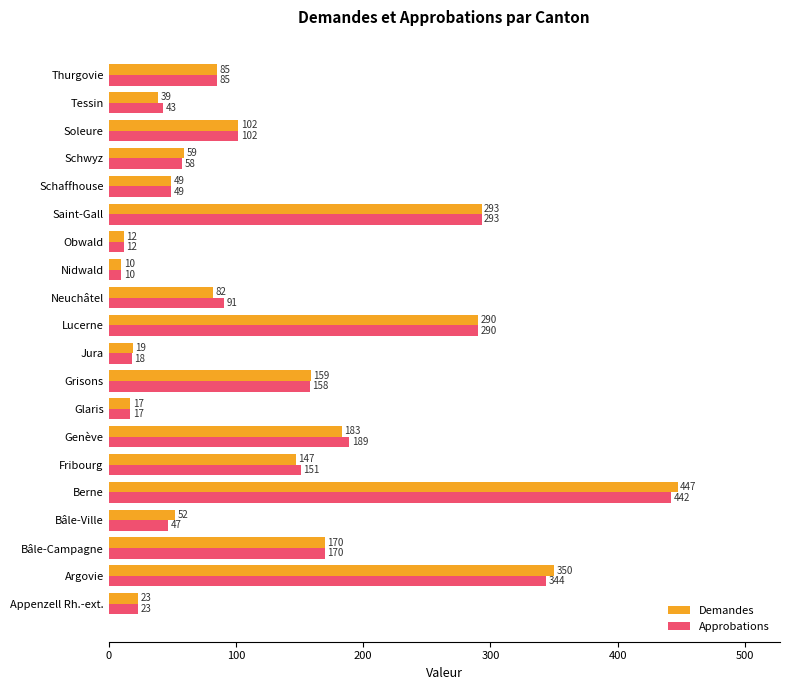

At how many categories does at least one series exceed 186?

5